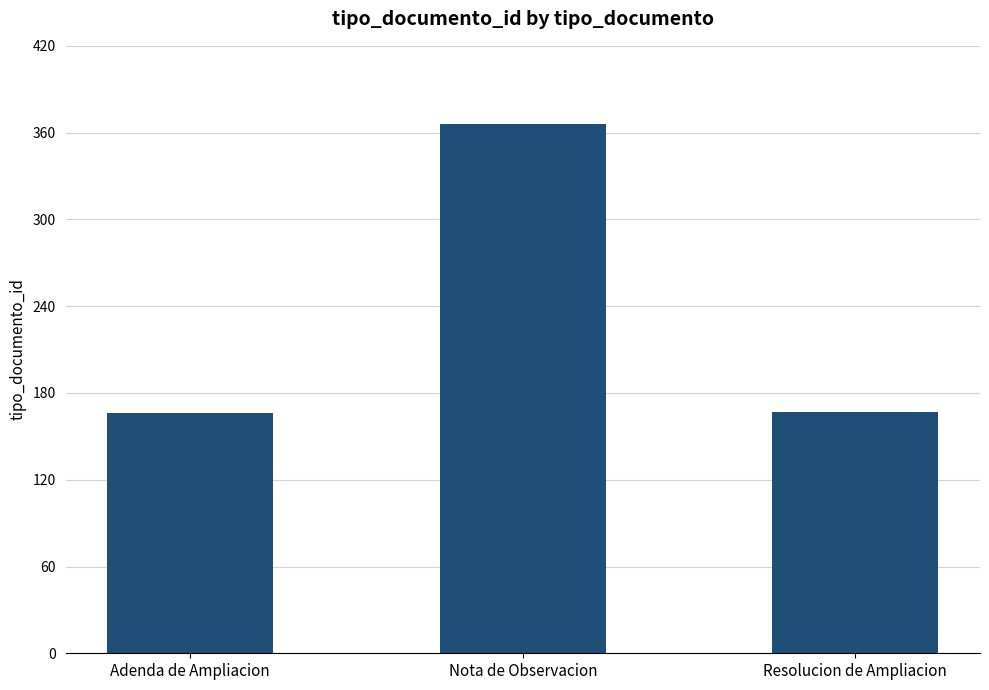

What is the approximate value at Adenda de Ampliacion?

166